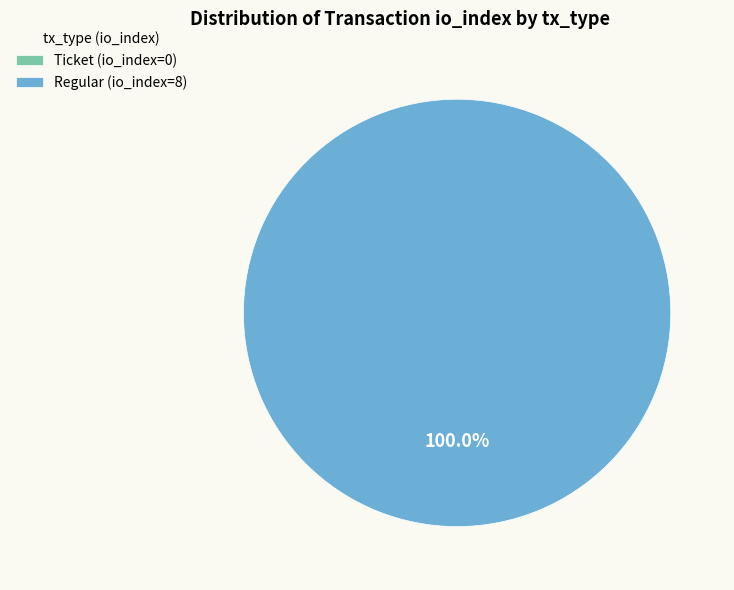

To the nearest percent, what percentage of the pie is Regular (io_index=8)?

100%